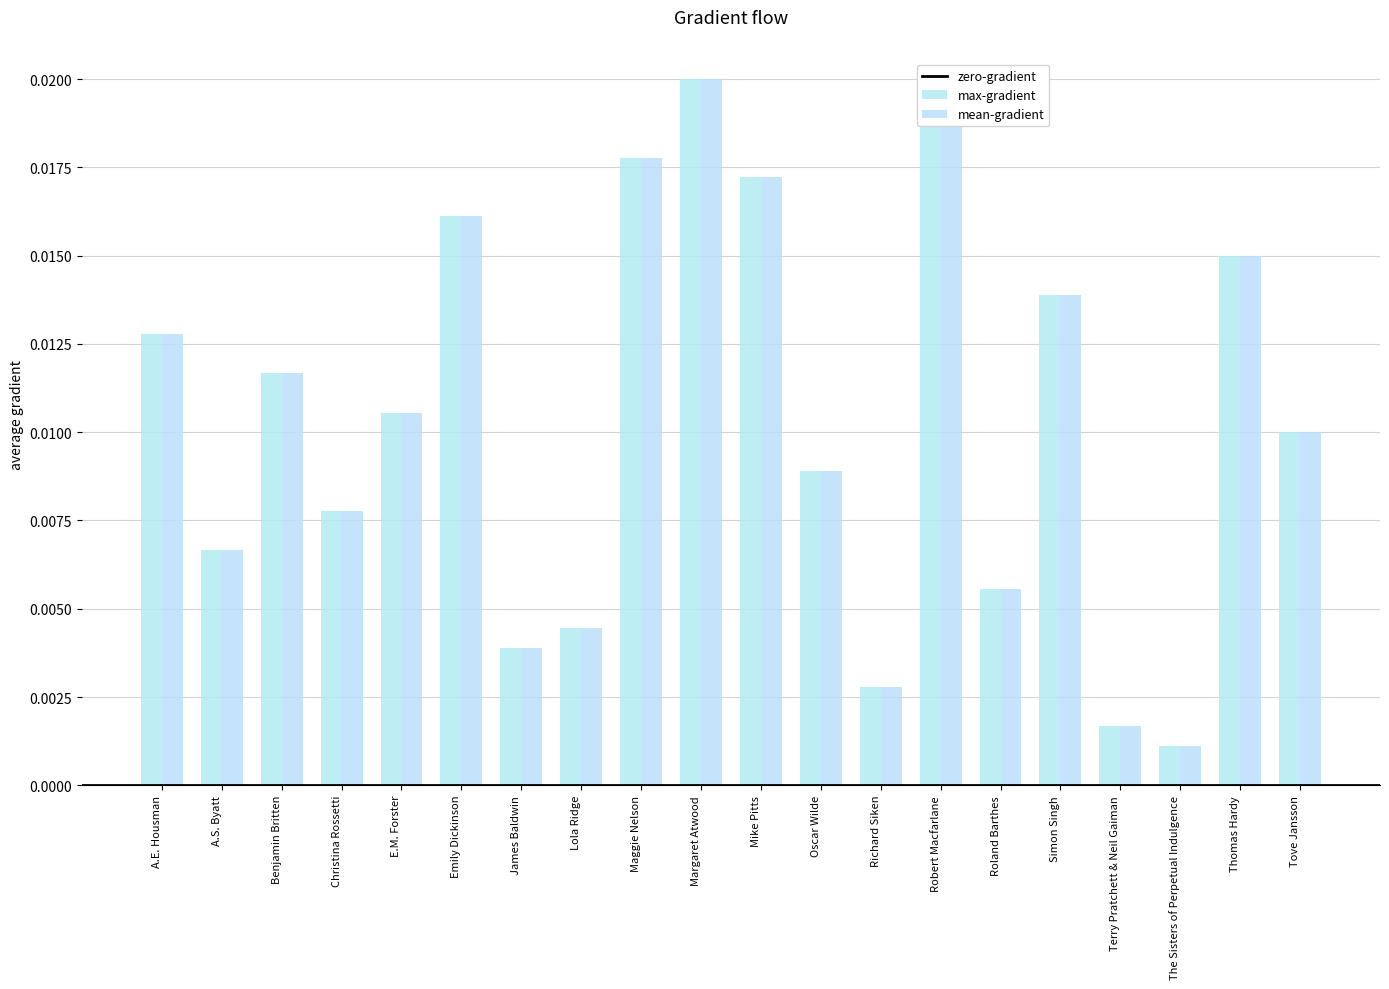

What is the label of the 6th bar from the left?

Emily Dickinson